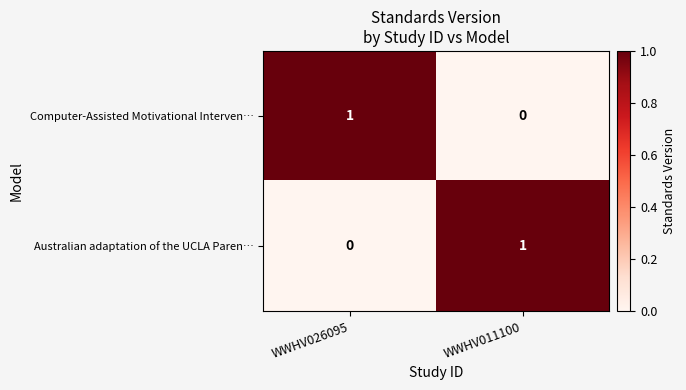

How many categories are shown in the chart?

2